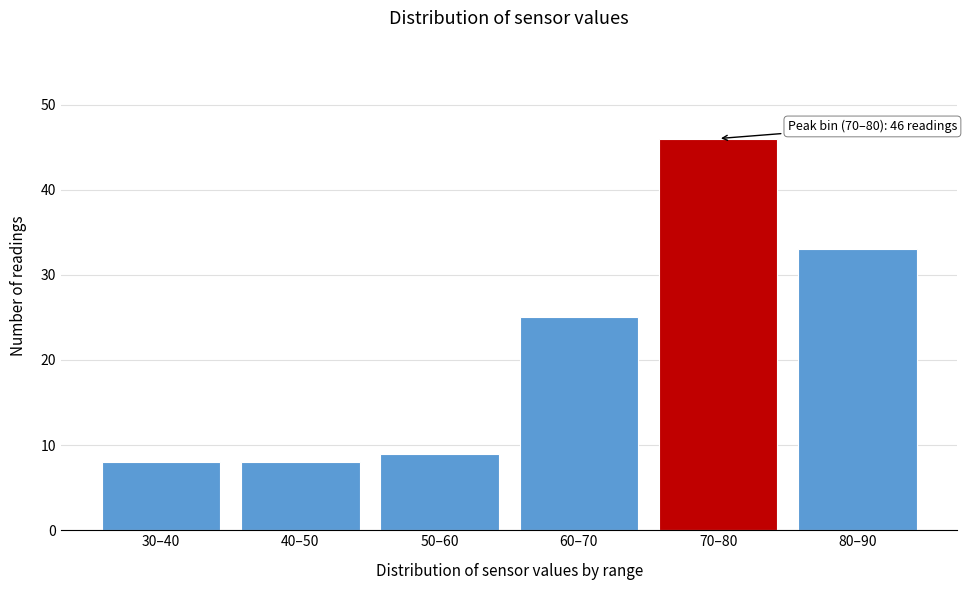

Reading left to right, list all the values displayed in this chart.

30–40=8	40–50=8	50–60=9	60–70=25	70–80=46	80–90=33